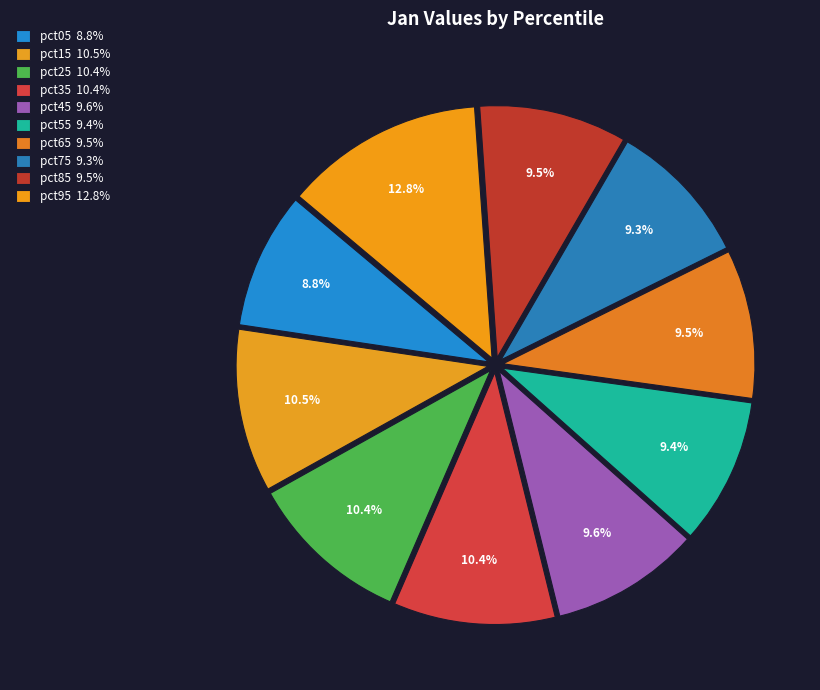

How many segments does this pie chart have?

10